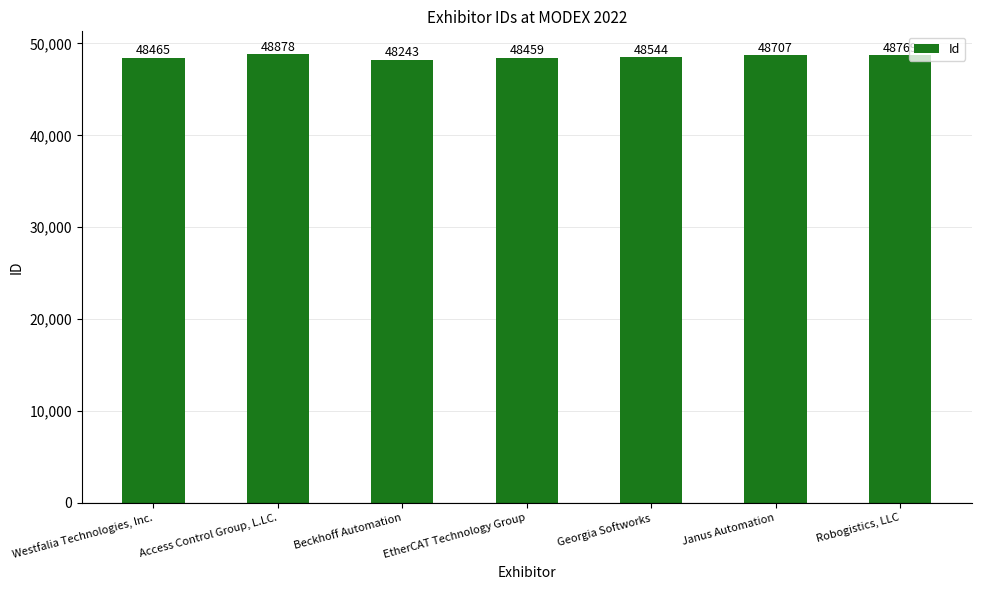

What is the label of the 3rd bar from the left?

Beckhoff Automation